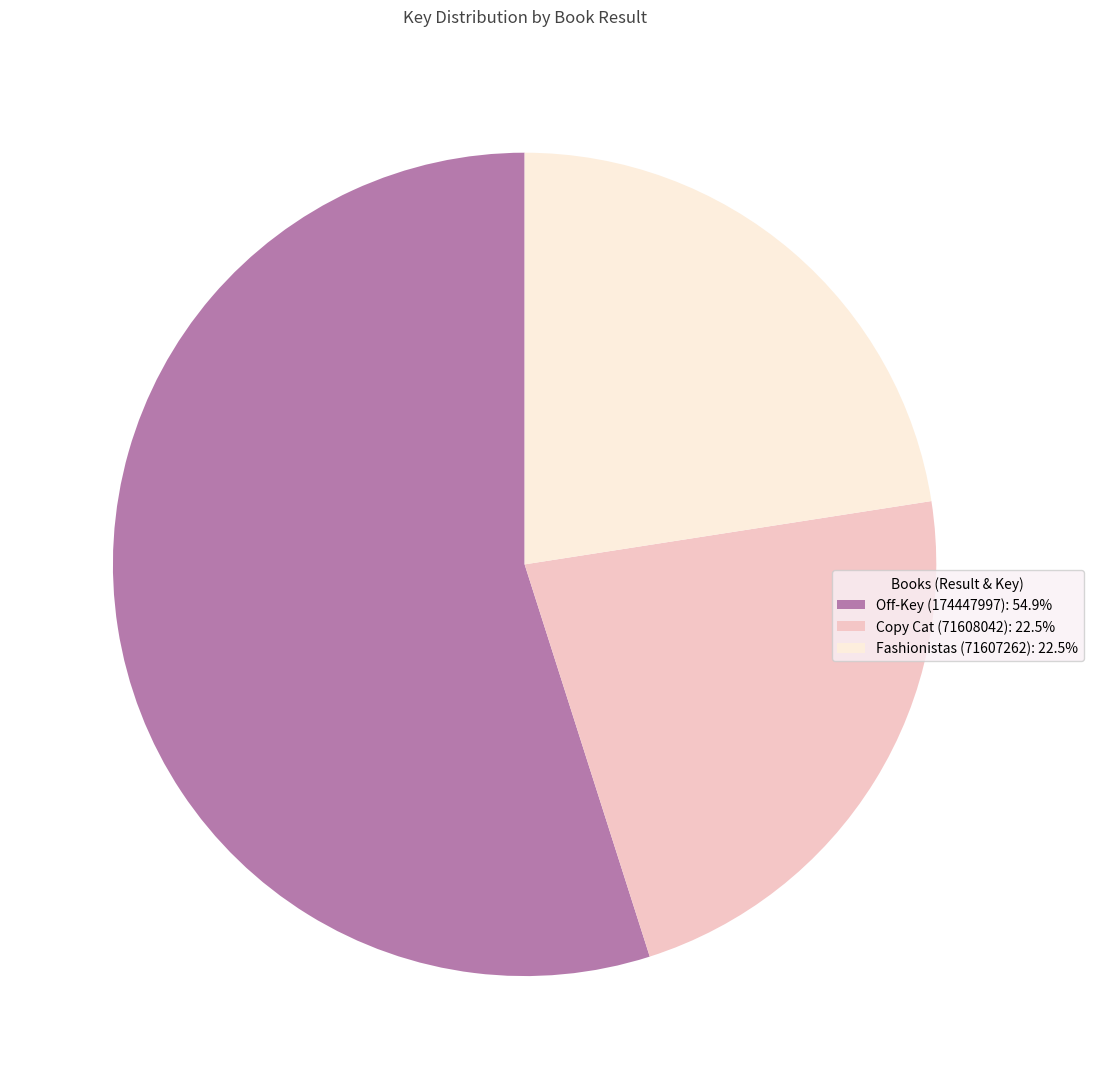

Count the number of slices in the pie.

3